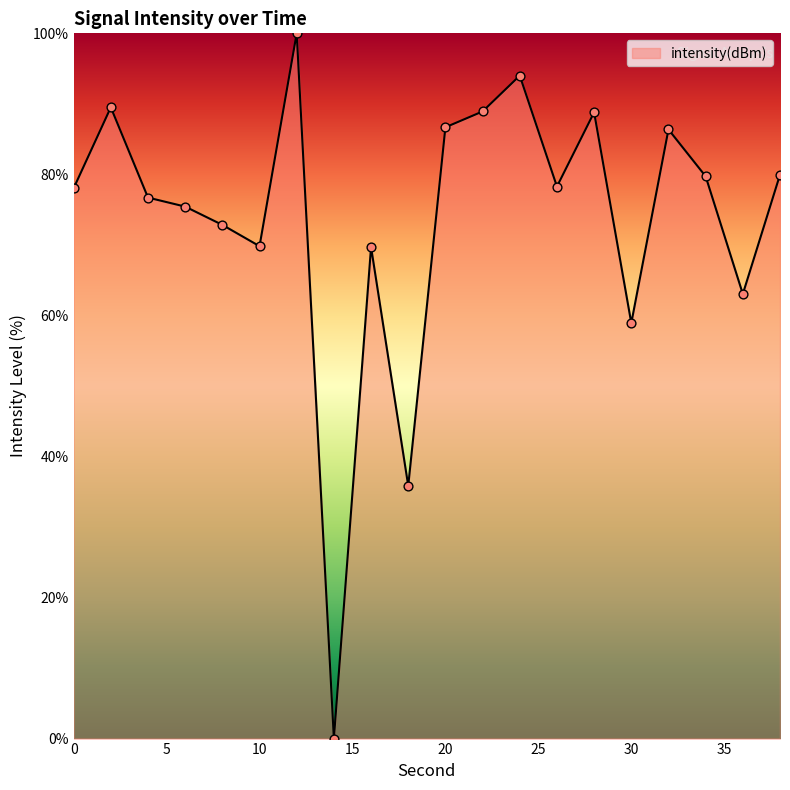

What is the maximum value shown in the chart?

100.0